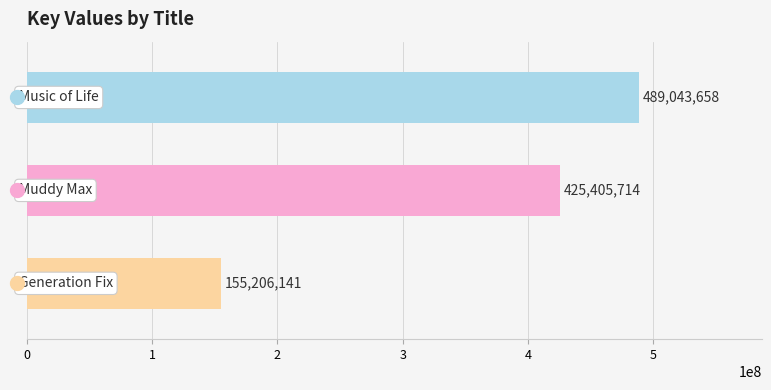

What is the average value?

356551838